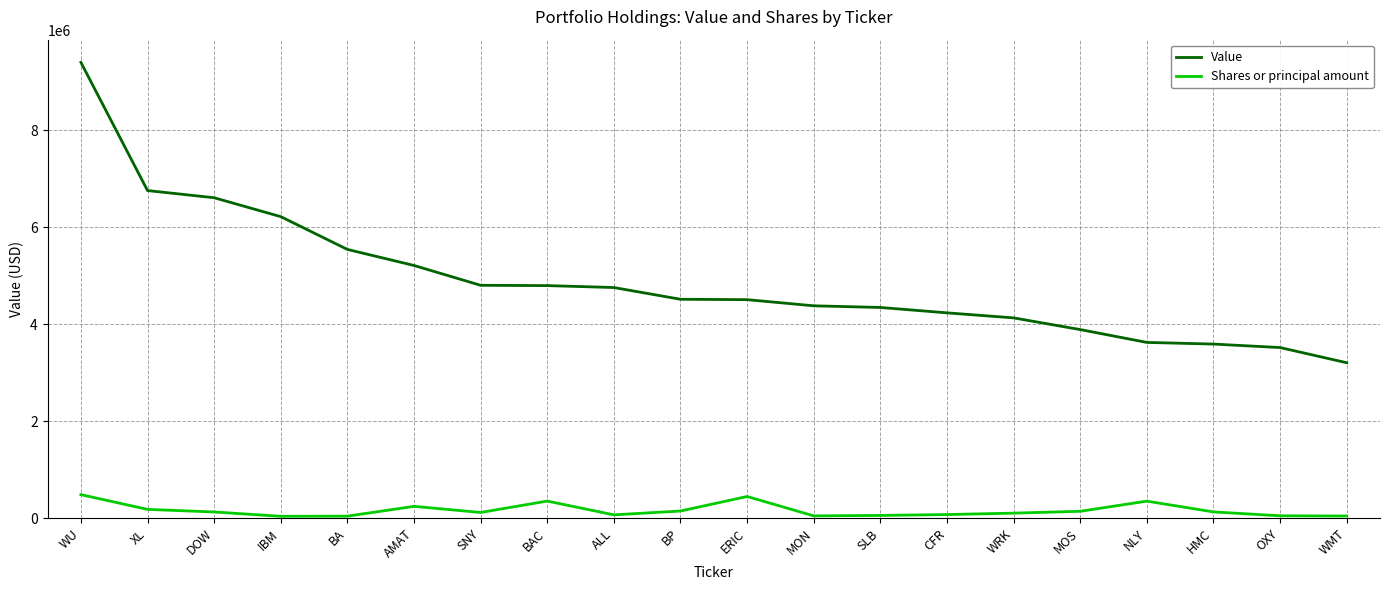

At which category is the sum across all series the highest?

WU